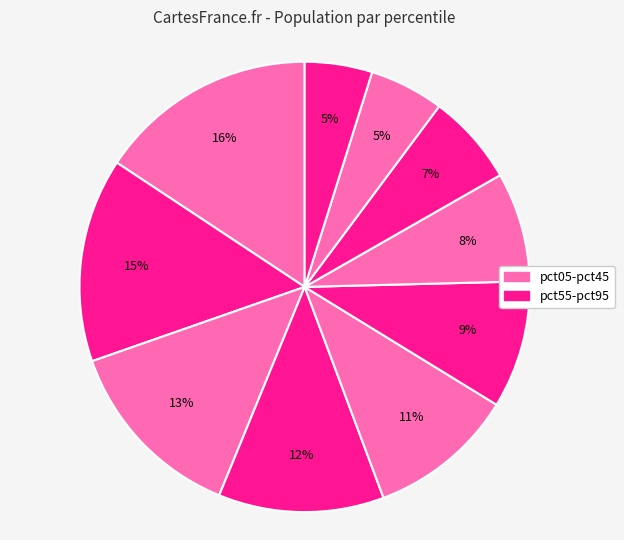

How many slices are in this pie chart?

10